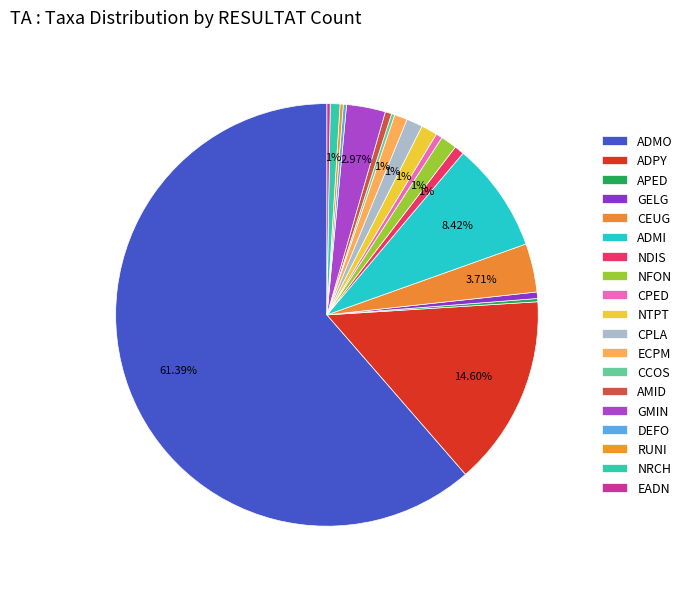

What is the largest slice in the pie chart?

ADMO